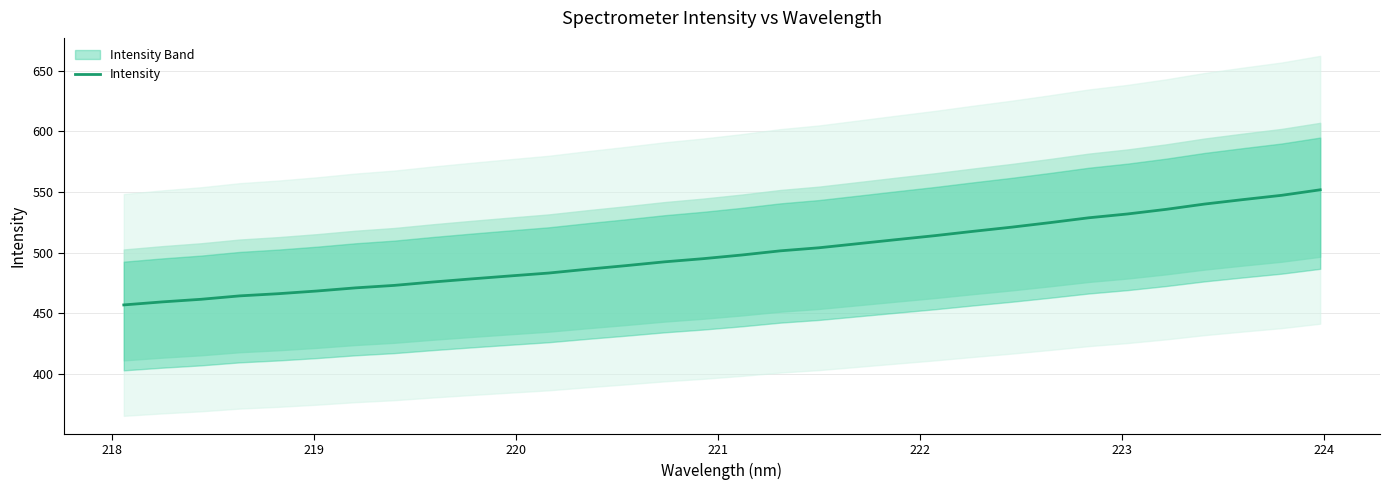

Is this an area chart (filled region under the line)?

No